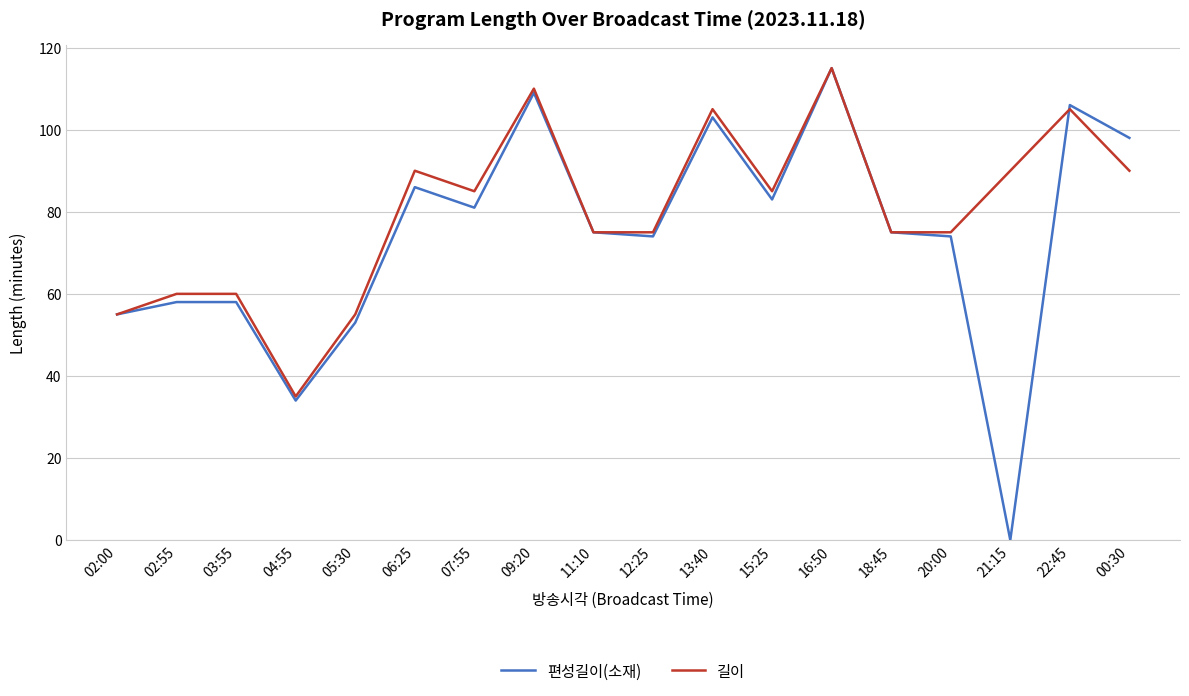

The 편성길이(소재) series shows 34 at 04:55. True or false?

True